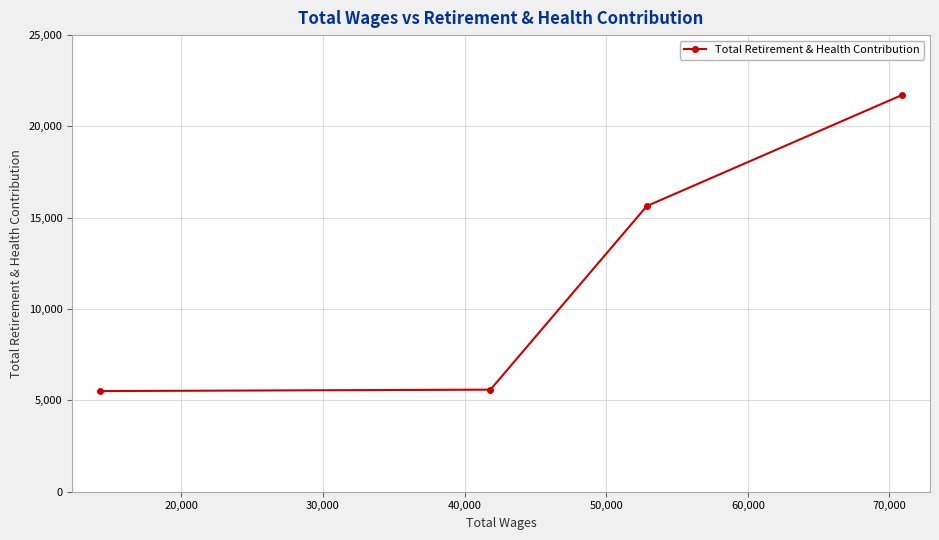

What is the value of the 2nd point from the left?

5587